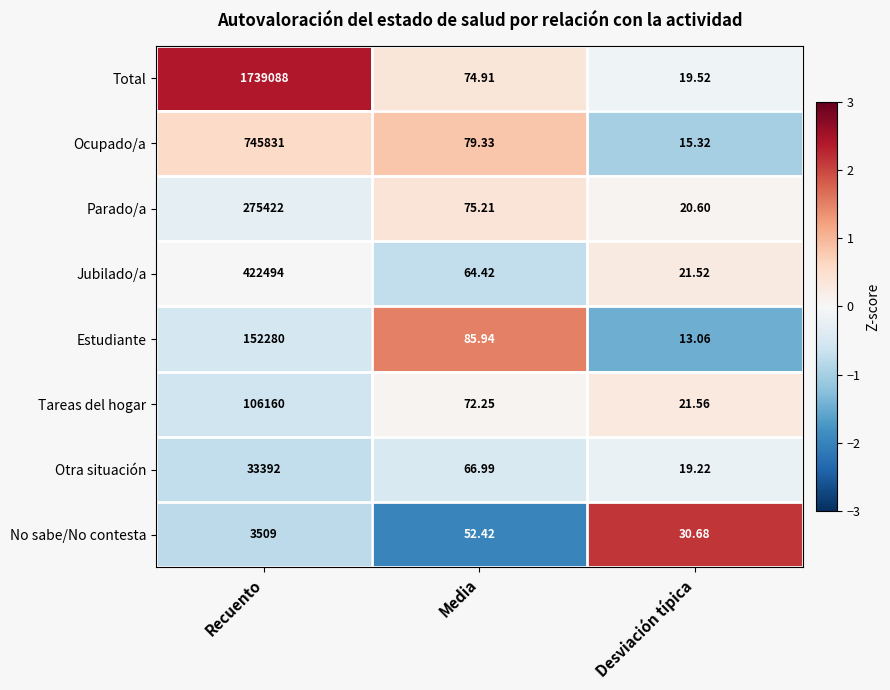

Between Recuento and Desviación típica, which series saw the biggest shift?

Total